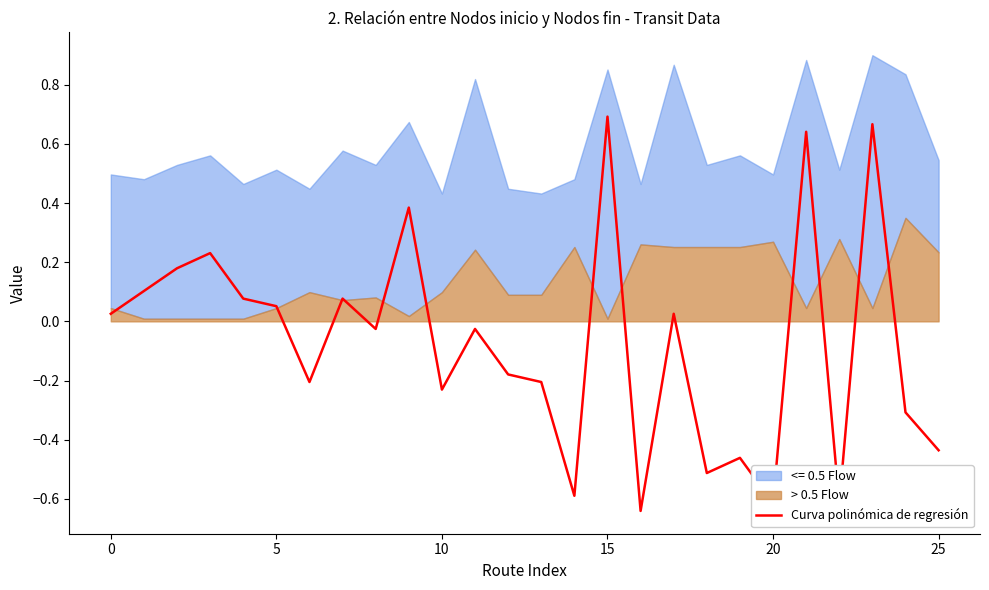

The value of Curva polinómica de regresión at 15 is 0.7. True or false?

True